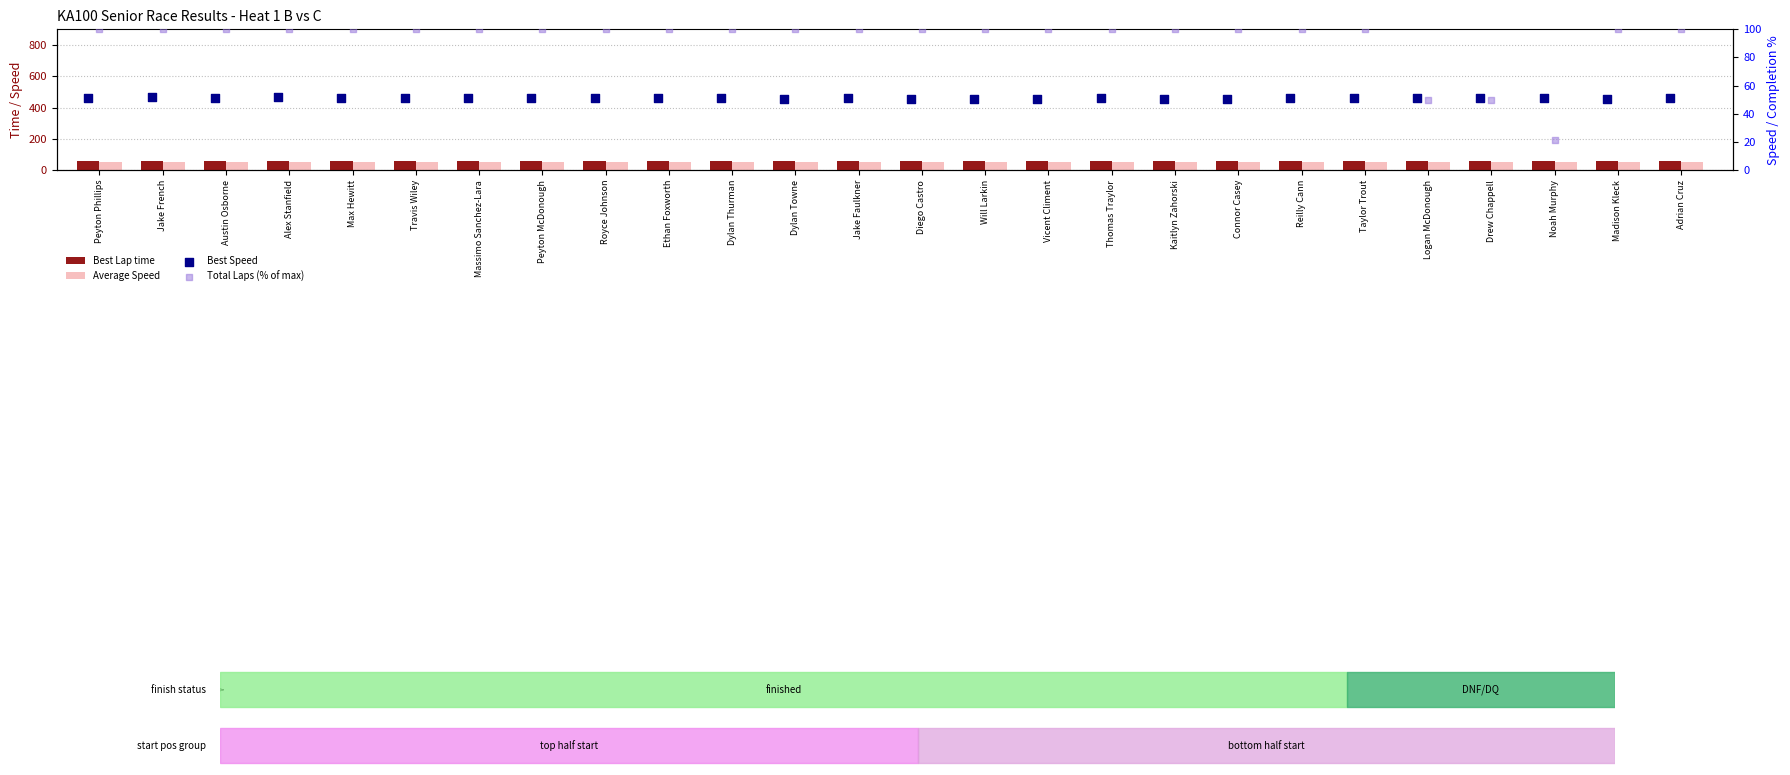

What are all the series names shown in the legend?

Best Lap time, Average Speed, Best Speed, Total Laps (% of max)